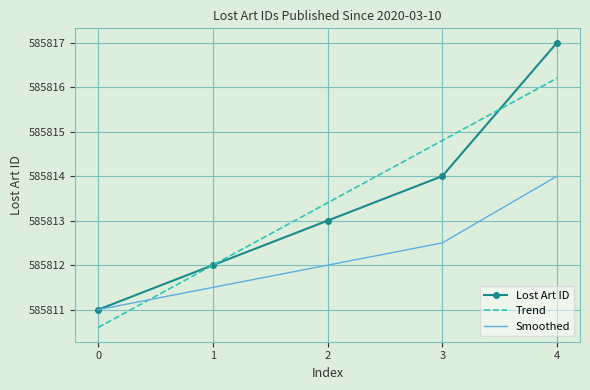

List the labels in order of Smoothed value, largest first.

4, 3, 2, 1, 0